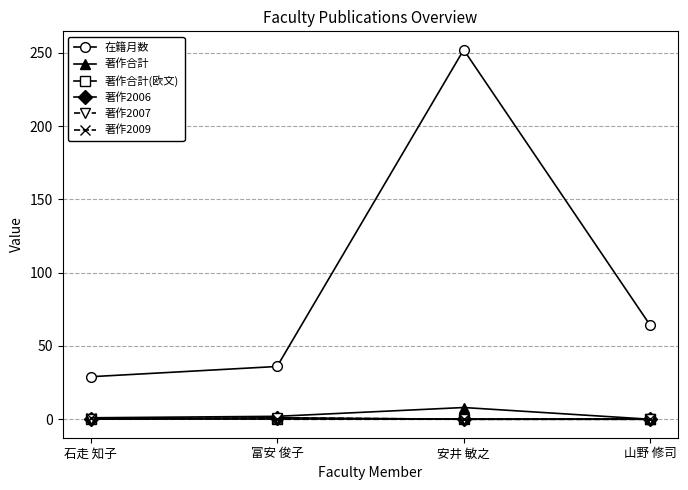

What is the sum of all 著作合計 values?

11